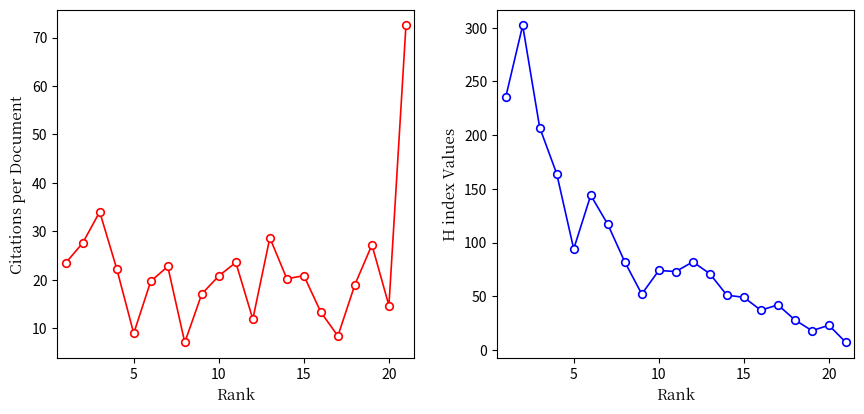

Which series has the largest total across all categories?

H index